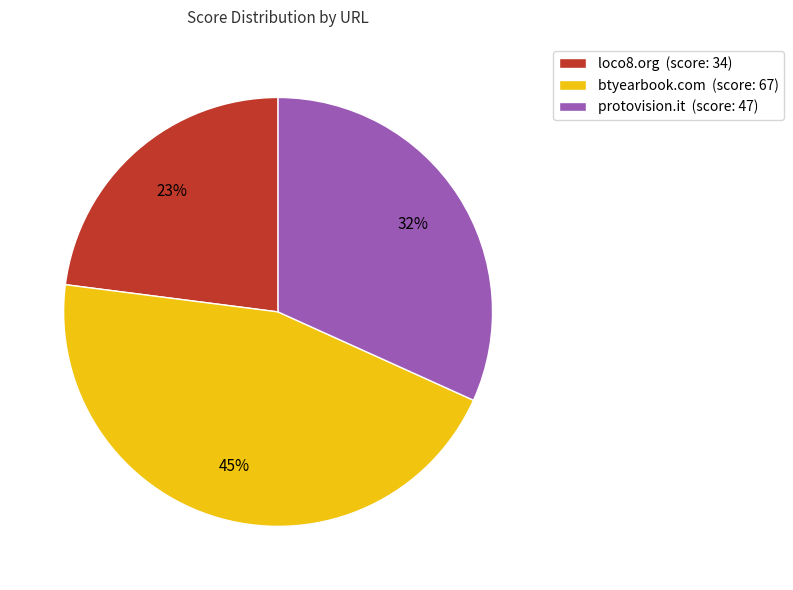

Does btyearbook.com represent more than half of the total?

No